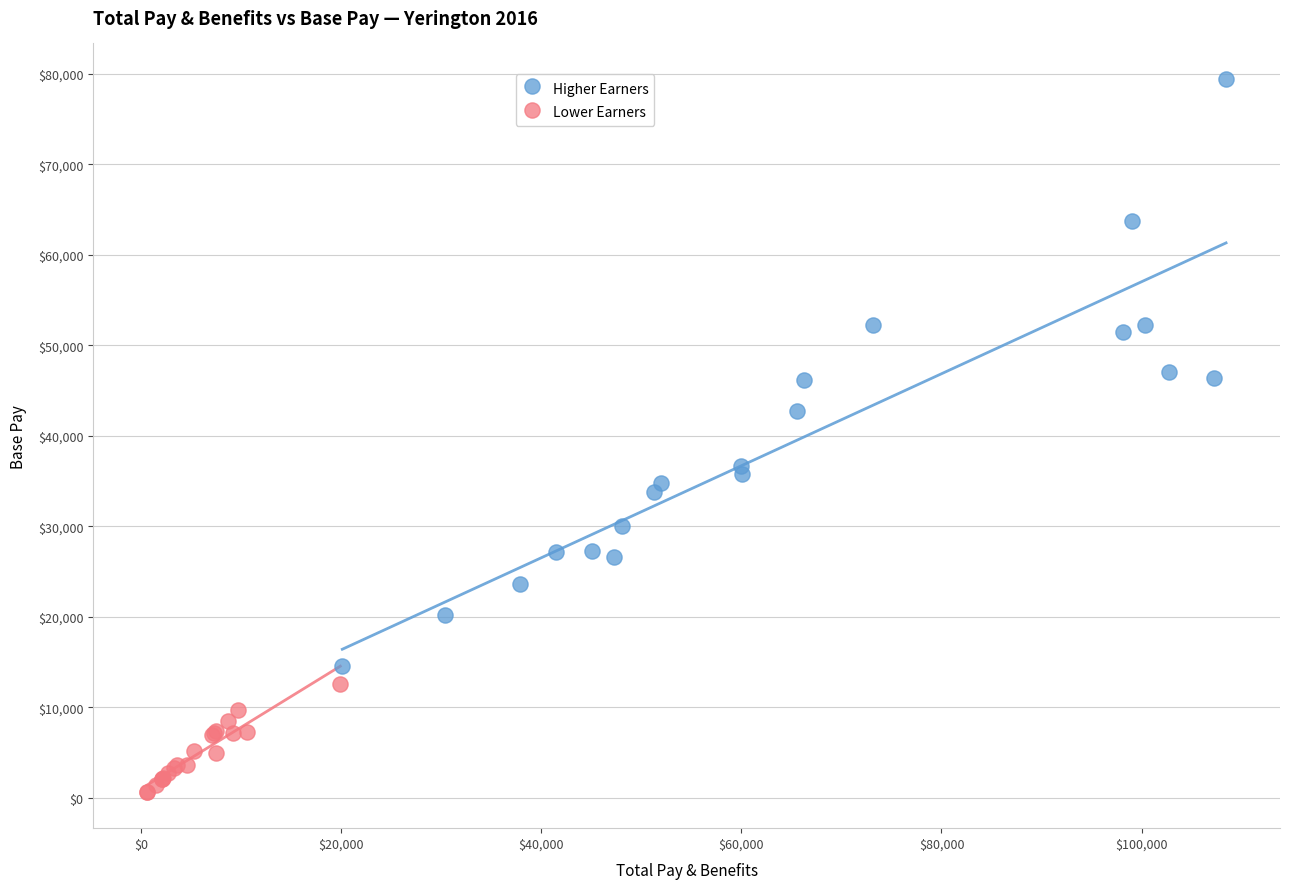

Which series reaches the maximum Y coordinate?

Higher Earners